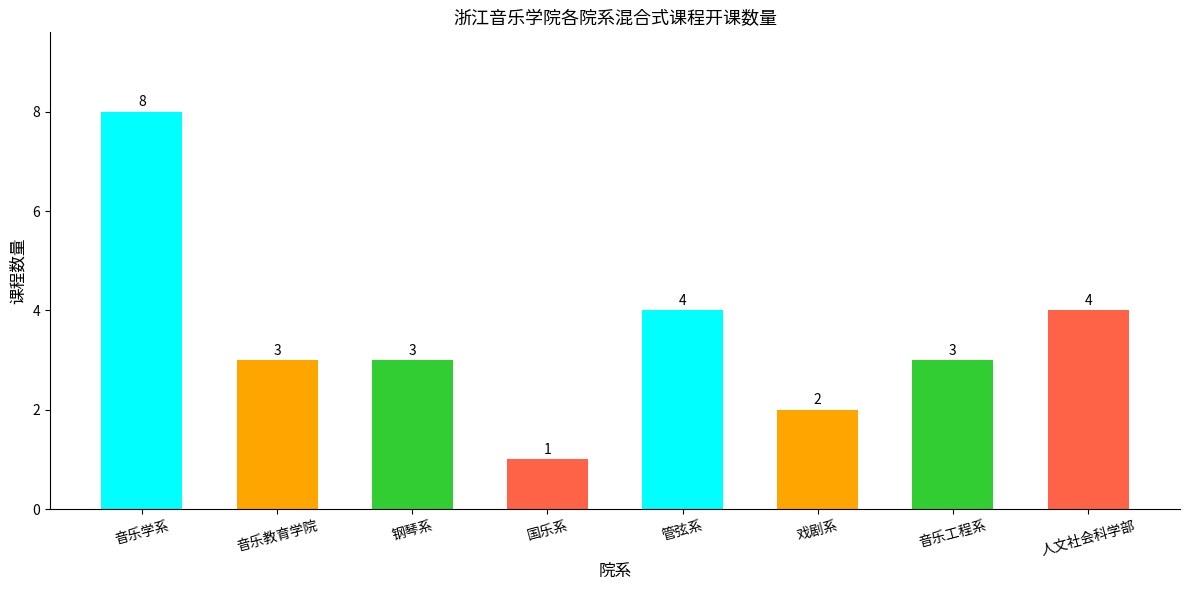

What is the average value?

4